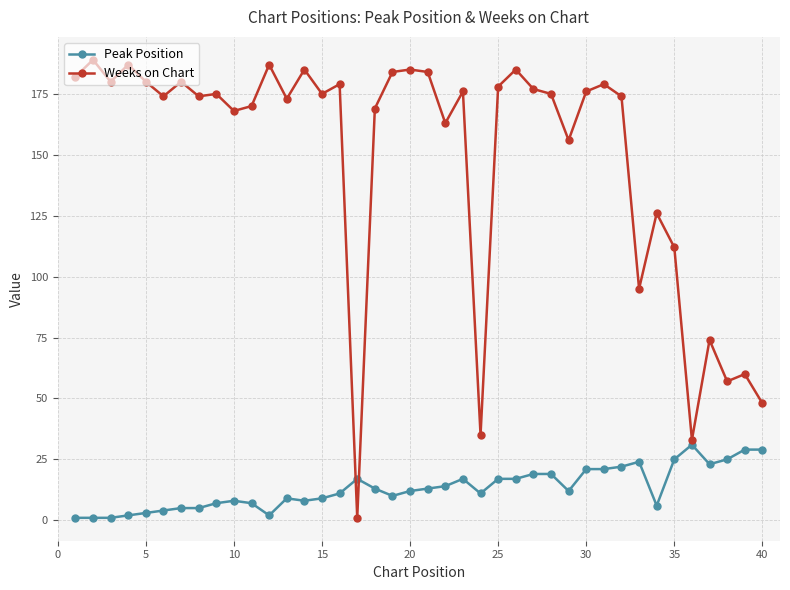

Which series has the largest range (max minus min)?

Weeks on Chart